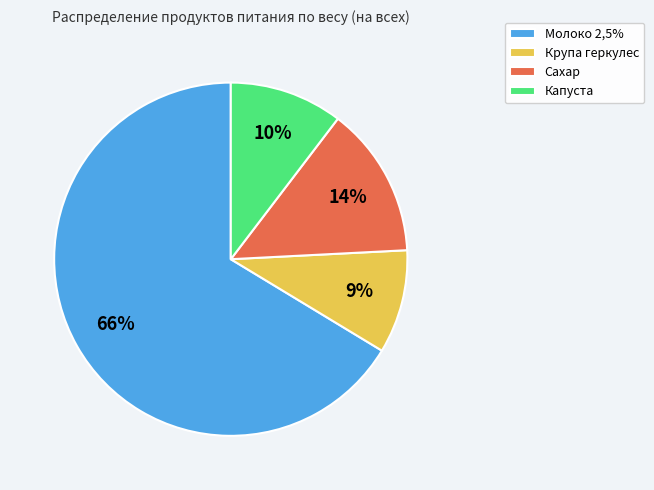

How many segments does this pie chart have?

4